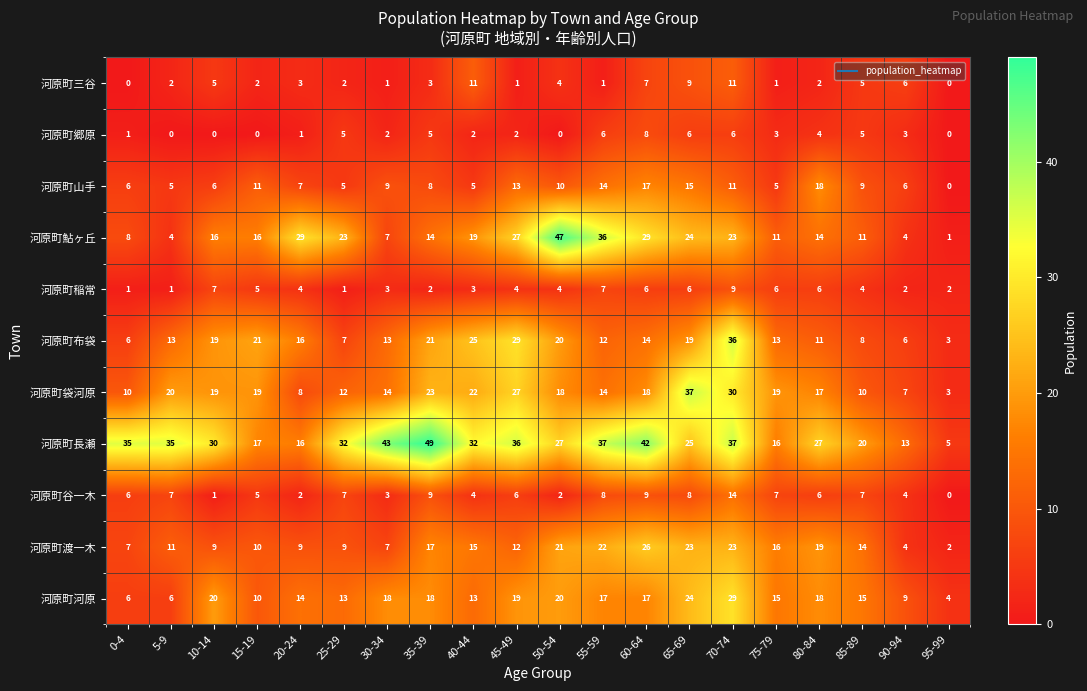

At which category does the chart reach its peak across all series?

35-39